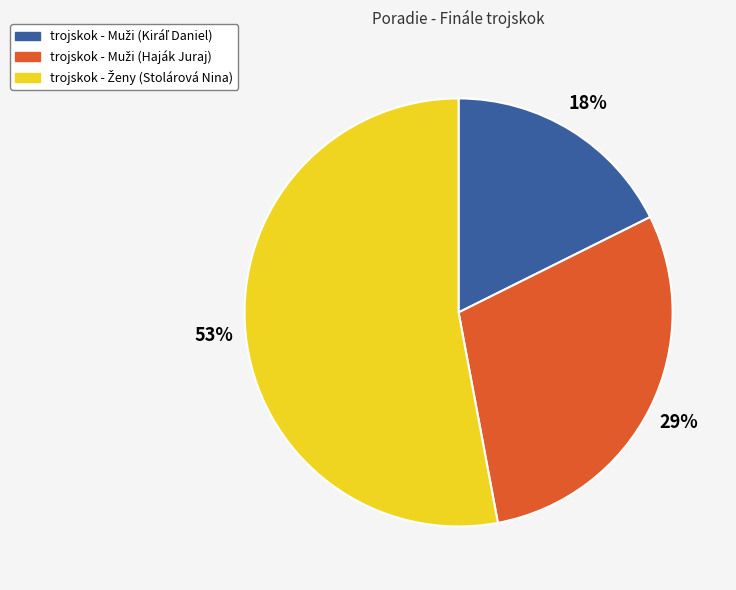

Is there any slice that represents more than half of the pie?

Yes